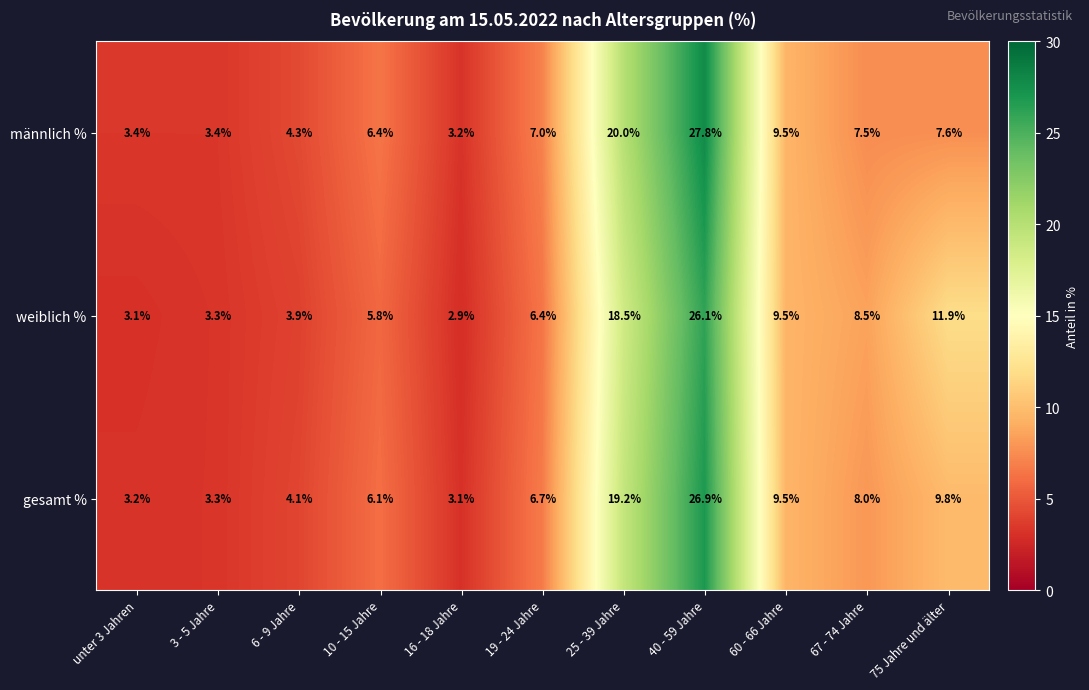

The gesamt % series shows 8.3 at 10 - 15 Jahre. True or false?

False